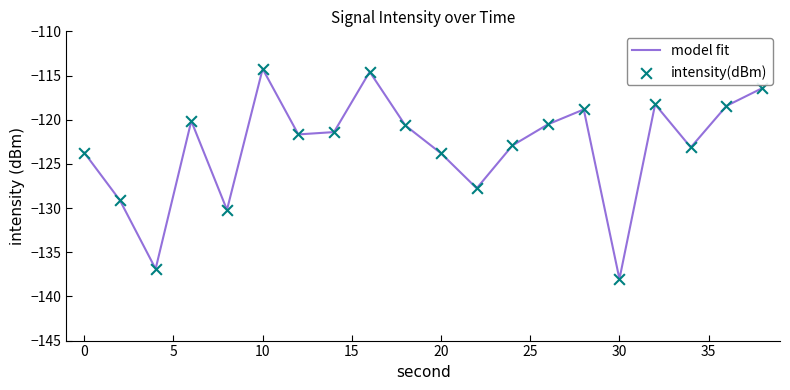

What is the maximum value shown in the chart?

-114.3